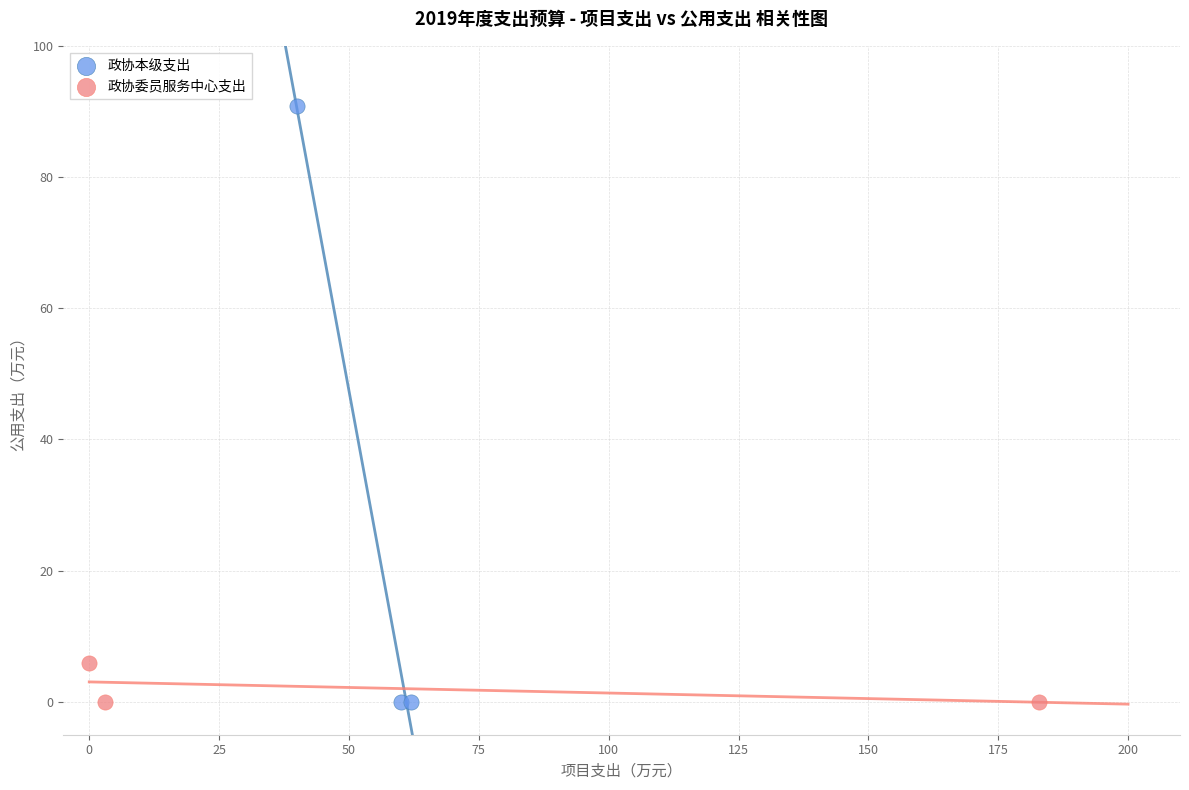

Which series contains the highest Y value?

政协本级支出